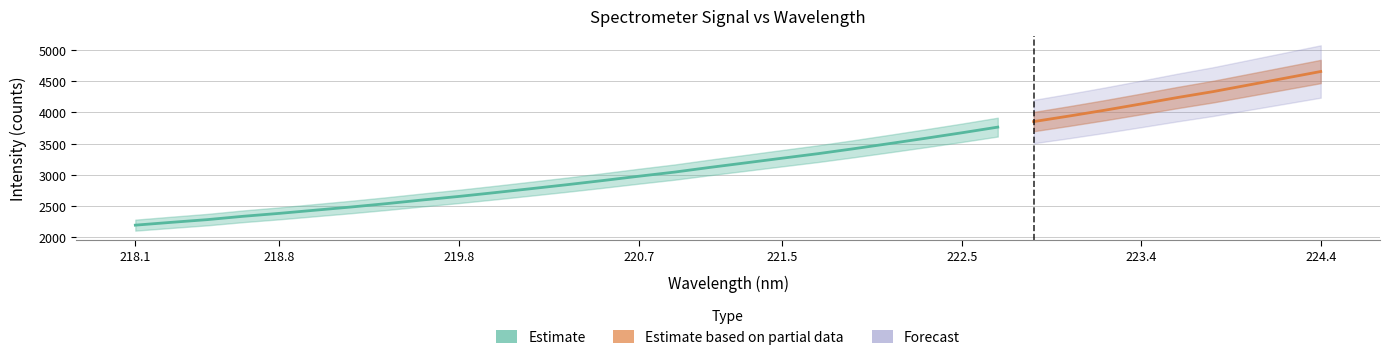

How many categories are shown in the chart?

34